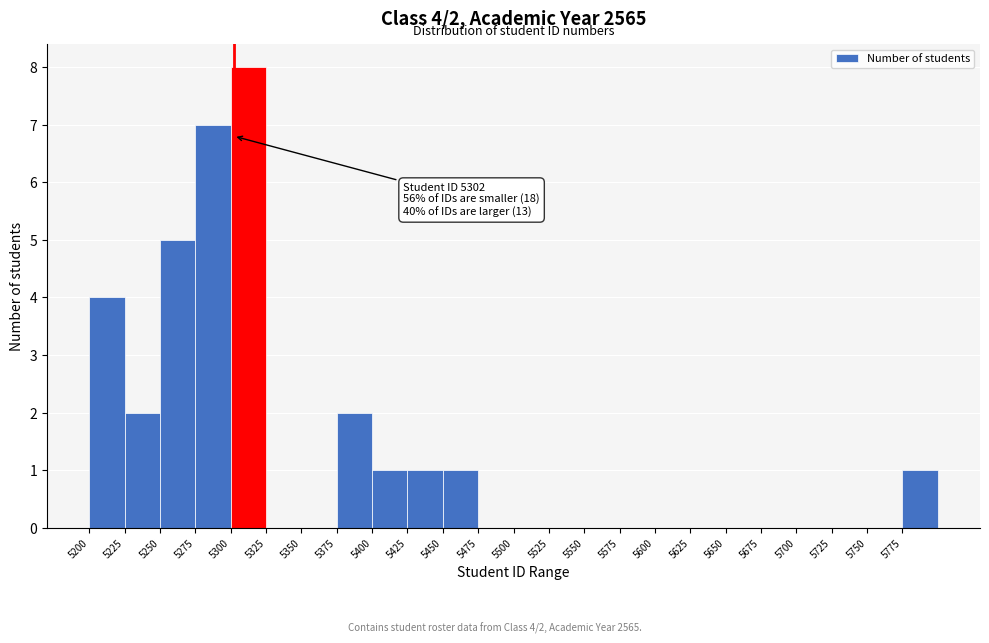

Over which range of the x-axis is the bar tallest?

5300 to 5325